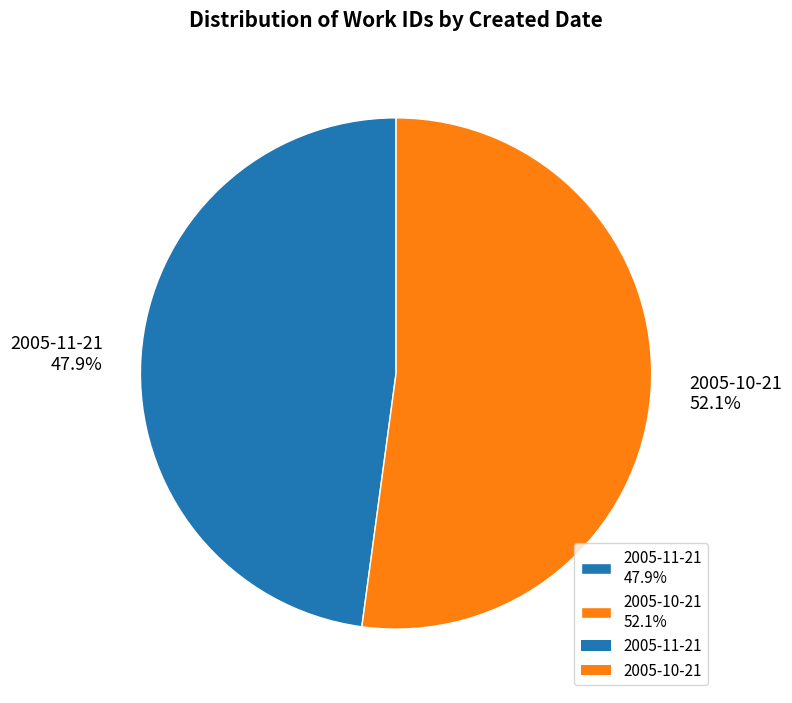

Is 2005-11-21 the majority of the pie?

No